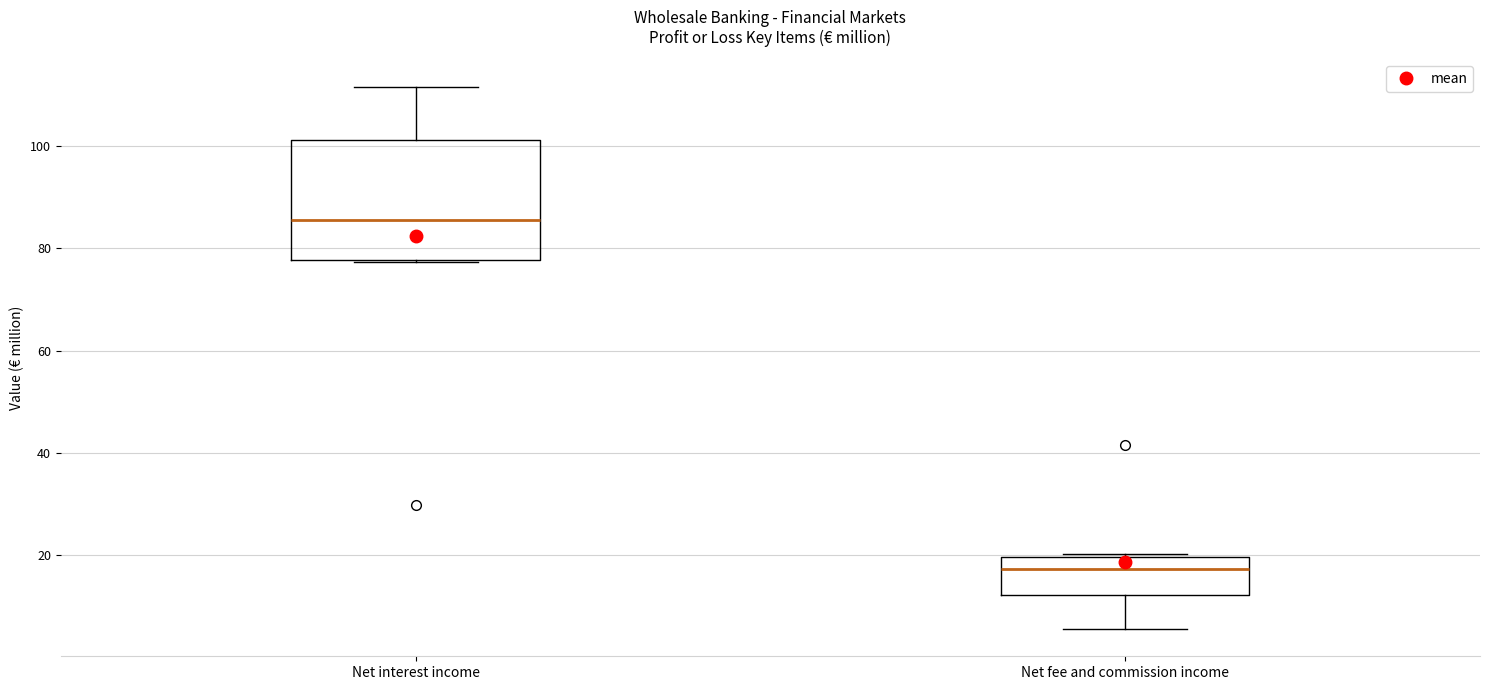

Which box has the lowest median line?

Net fee and commission income